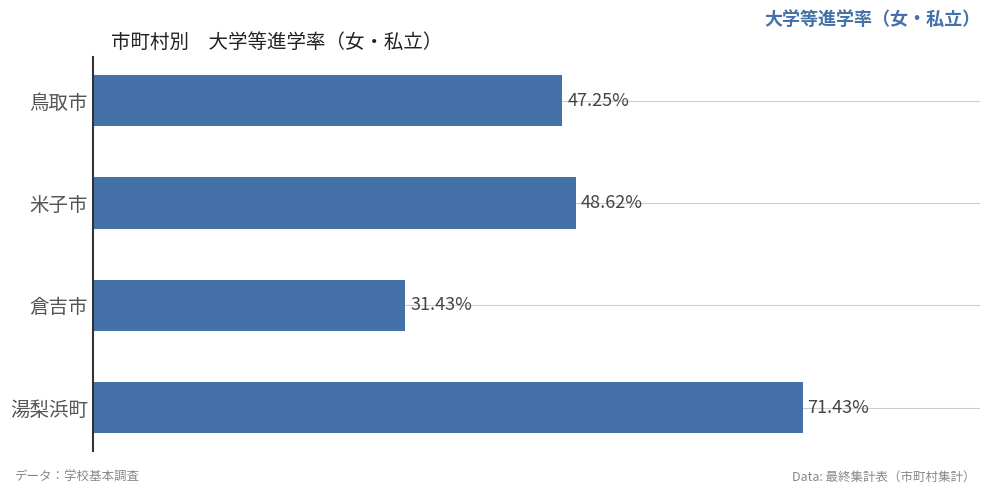

Which has a higher value, 湯梨浜町 or 米子市?

湯梨浜町